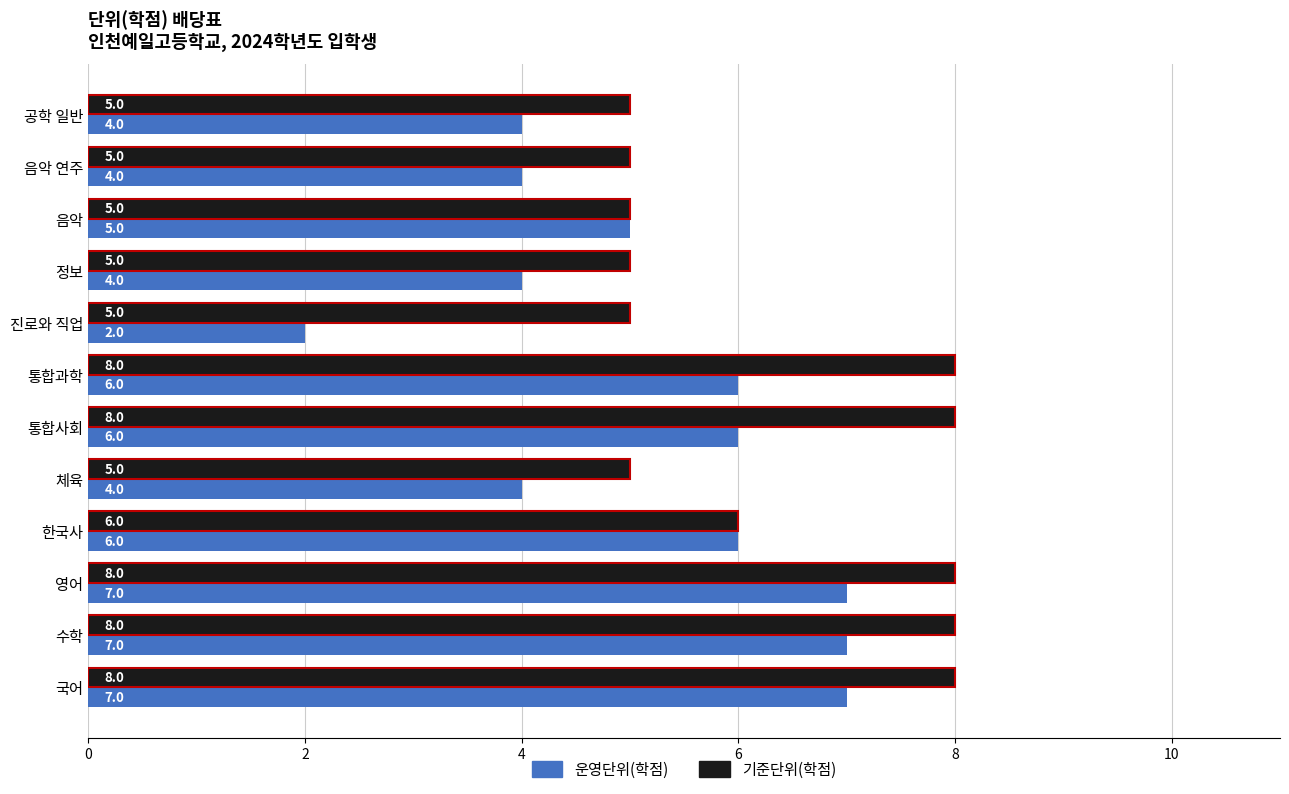

Which series has the largest total across all categories?

기준단위(학점)